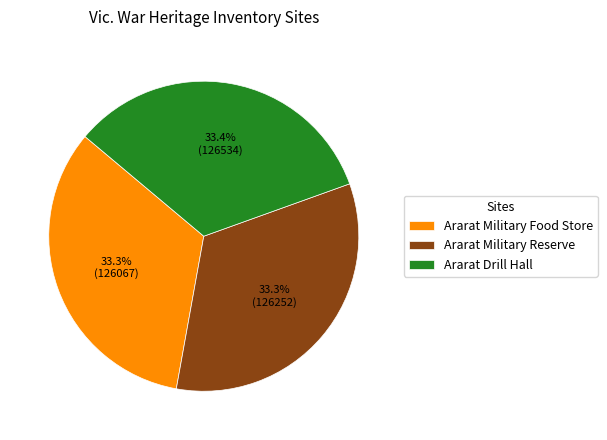

Is Ararat Military Food Store the majority of the pie?

No